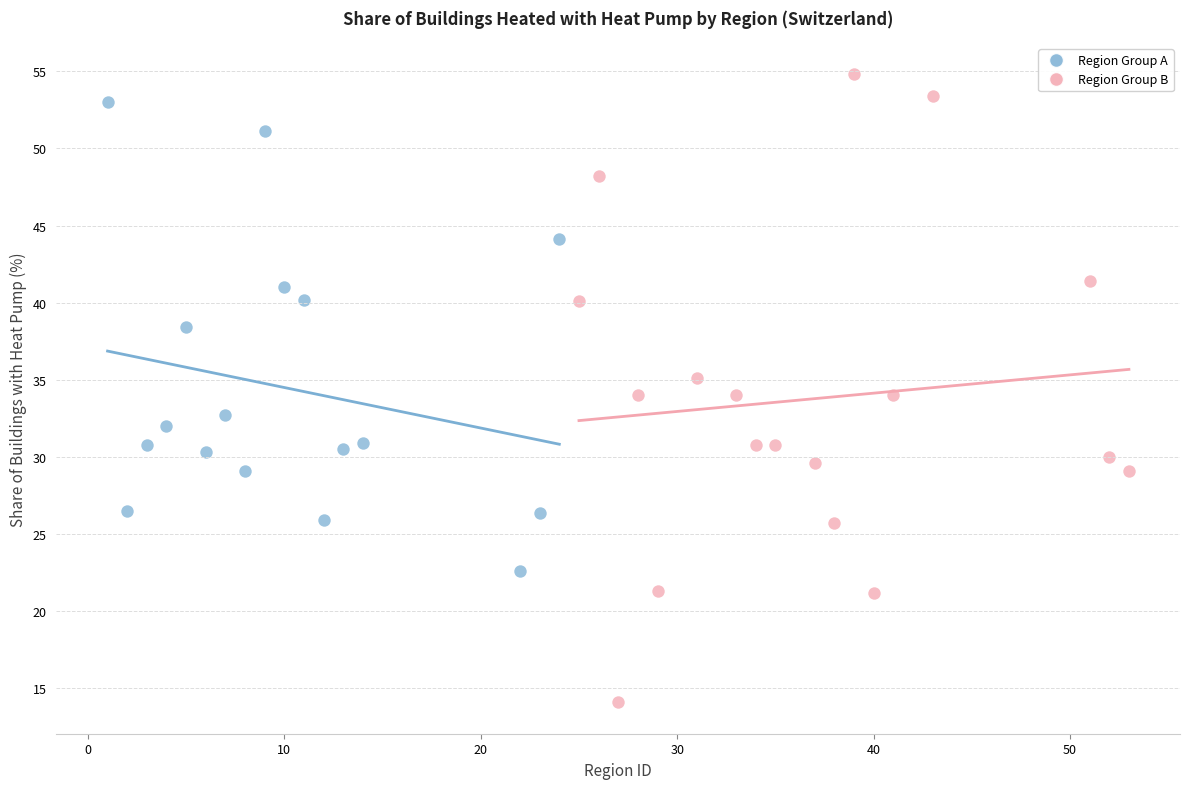

What are all the series names shown in the legend?

Region Group A, Region Group B